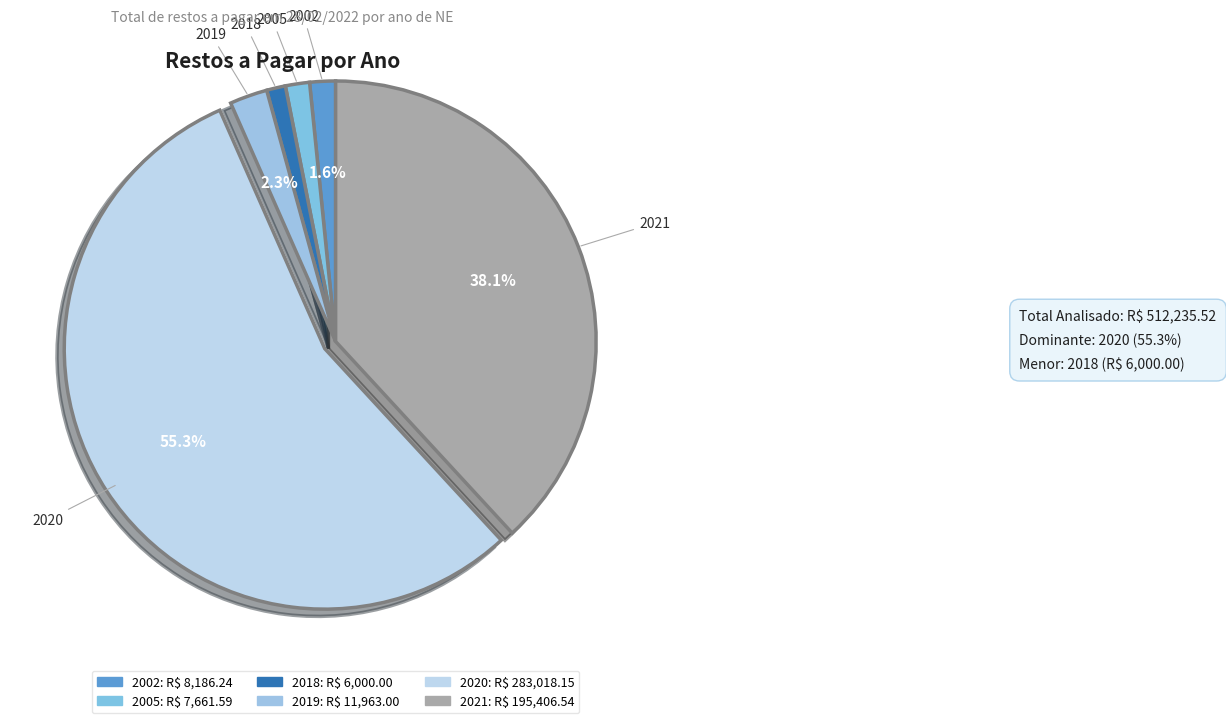

What is the change in value from 2005 to 2021?

+187745.0